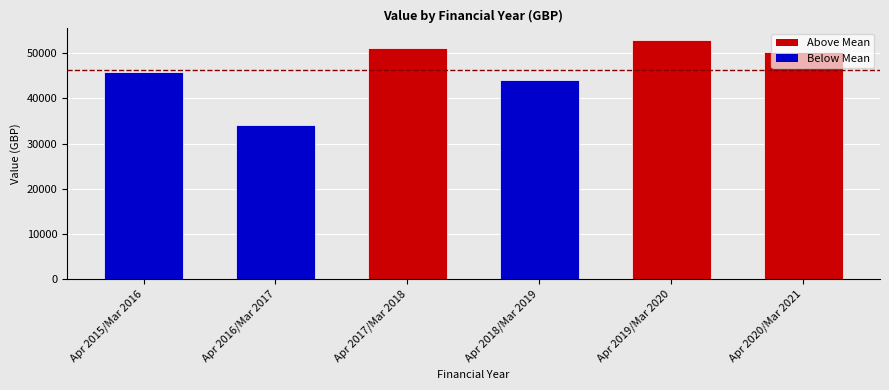

Are the bars horizontal?

No